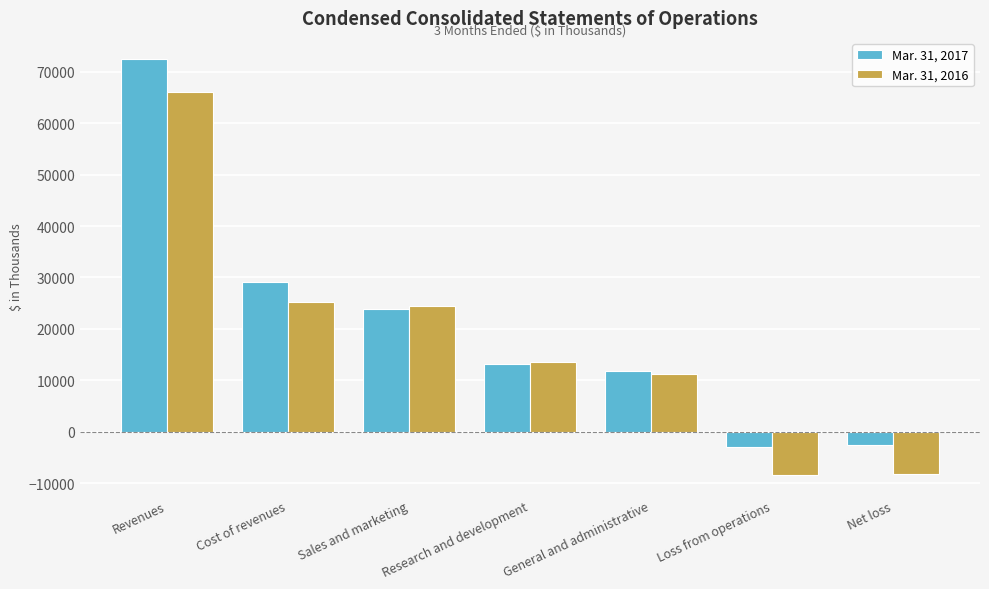

At which label does Mar. 31, 2016 first exceed 13532?

Revenues